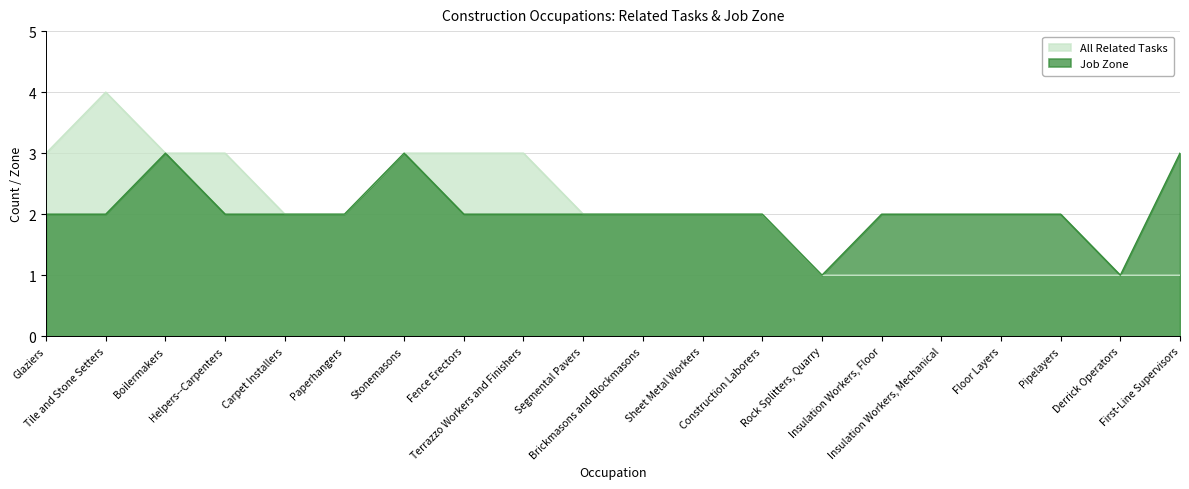

What is the difference between the maximum and minimum values in the All Related Tasks series?

3